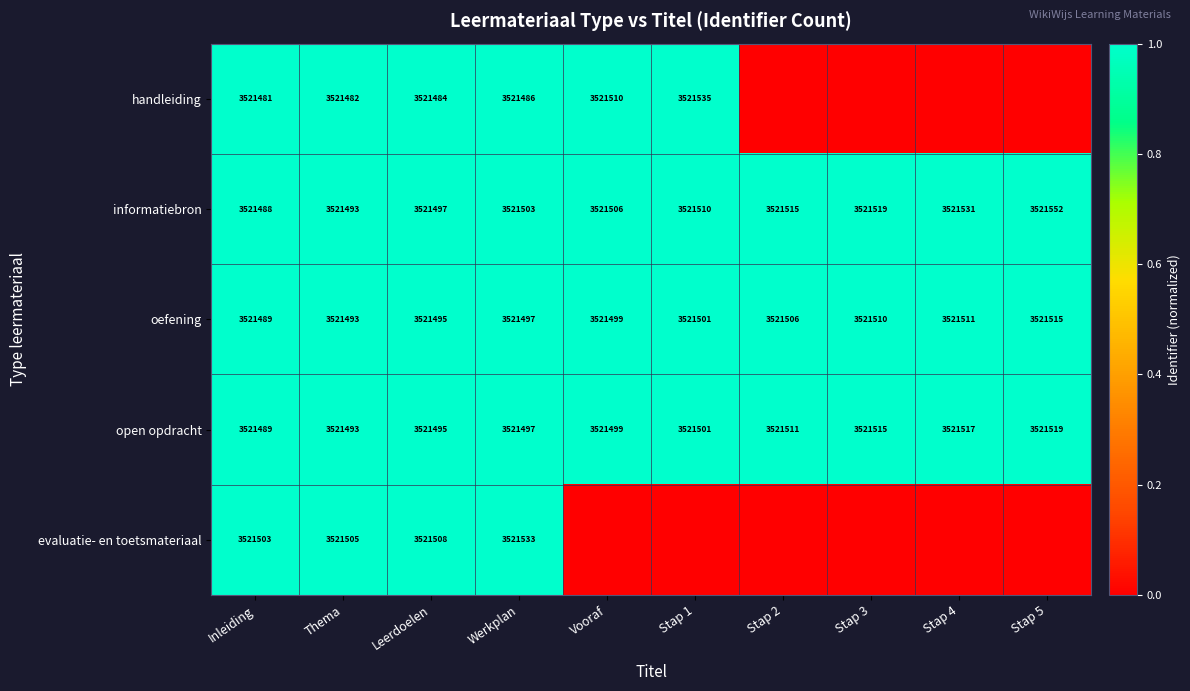

What is the sum of all oefening values?

35215016